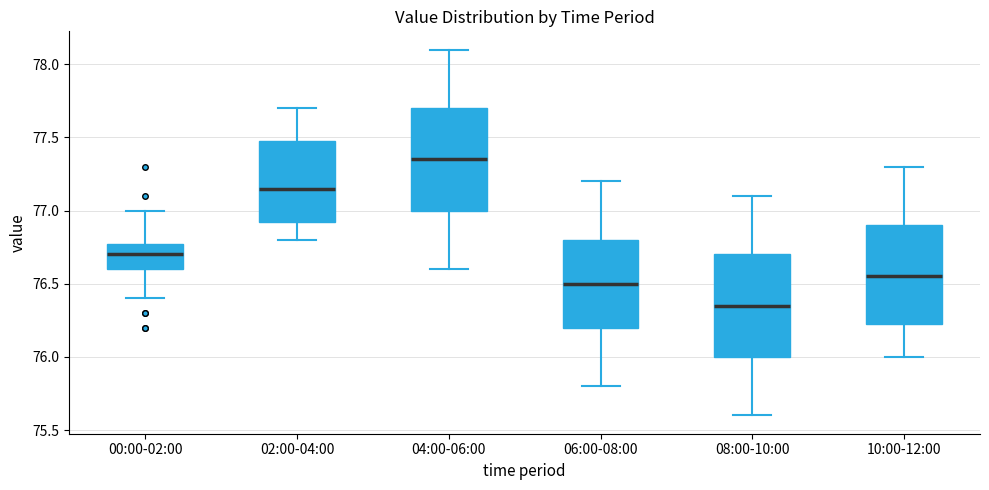

Reading left to right, read every box against the y-axis: the position of its median line, the range the box covers, and the ends of its whiskers. The values are not printed on the chart, so give them approximately, as read against the axis.

00:00-02:00: median 76.70, box 76.60 to 76.80, whiskers 76.40 to 77.00
02:00-04:00: median 77.15, box 76.95 to 77.50, whiskers 76.80 to 77.70
04:00-06:00: median 77.35, box 77.00 to 77.70, whiskers 76.60 to 78.10
06:00-08:00: median 76.50, box 76.20 to 76.80, whiskers 75.80 to 77.20
08:00-10:00: median 76.35, box 76.00 to 76.70, whiskers 75.60 to 77.10
10:00-12:00: median 76.55, box 76.25 to 76.90, whiskers 76.00 to 77.30